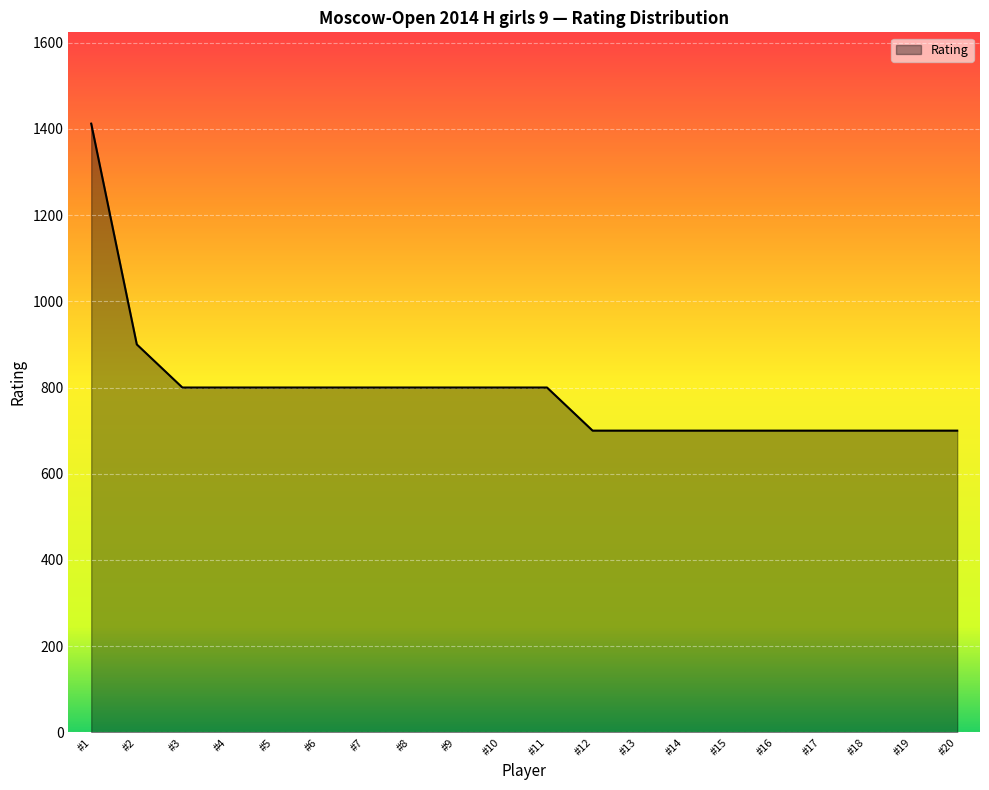

What is the difference between the maximum and minimum values?

712